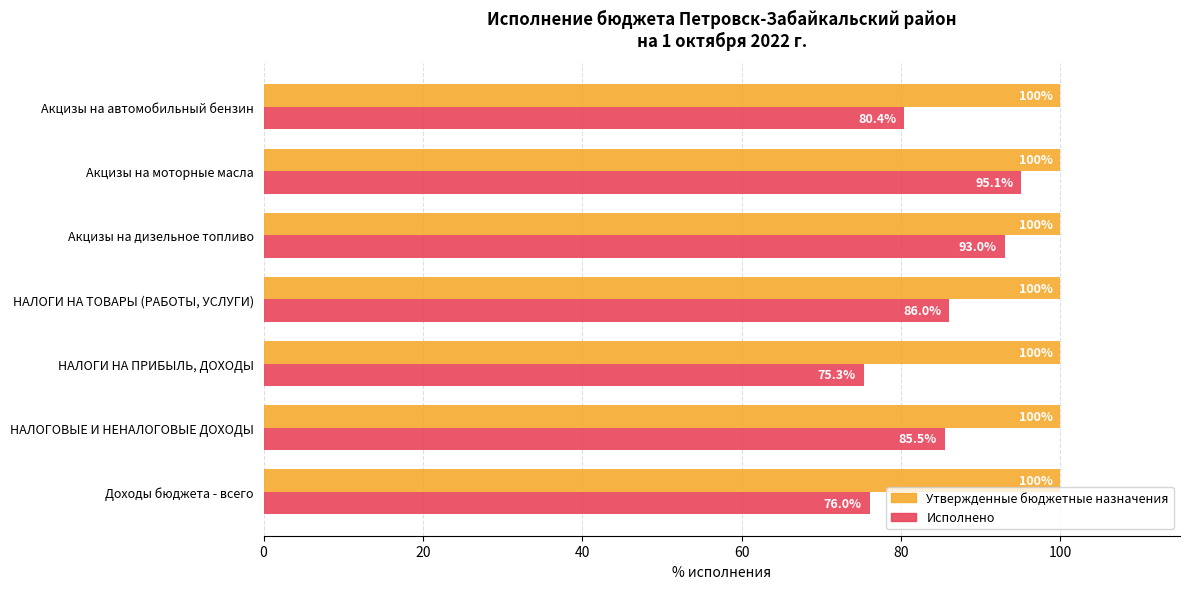

How many categories are shown in the chart?

7